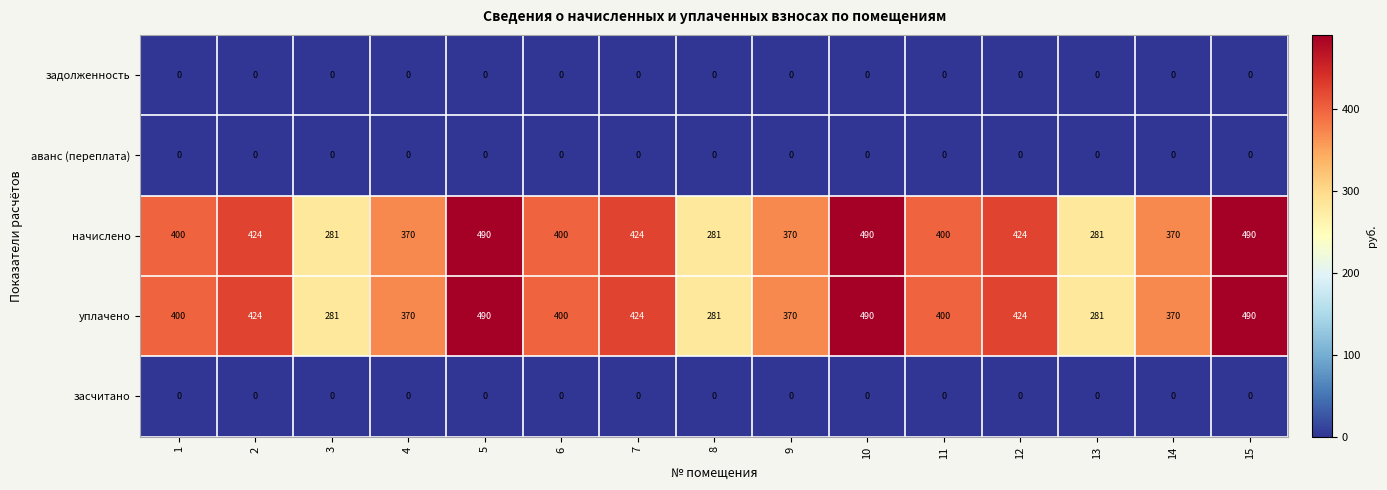

What is the minimum value for начислено?

281